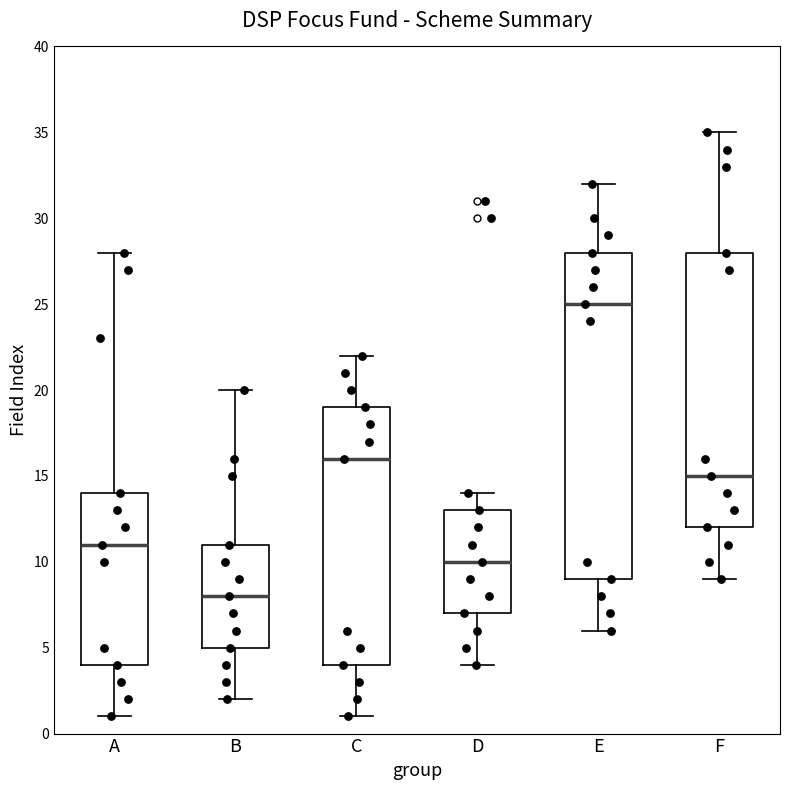

Which box is the tallest, from its lower edge to its upper edge?

E